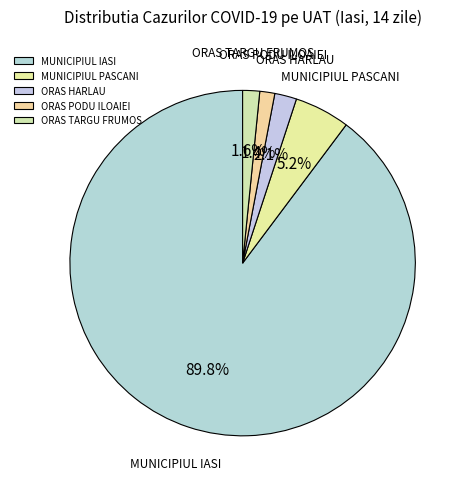

Do ORAS PODU ILOAIEI and MUNICIPIUL IASI together represent more than half of the pie?

Yes